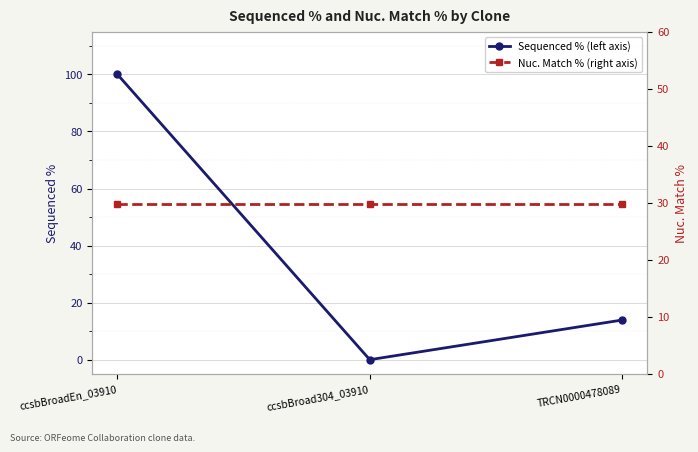

Rank the series by their average value, from highest to lowest.

Sequenced % (left axis), Nuc. Match % (right axis)